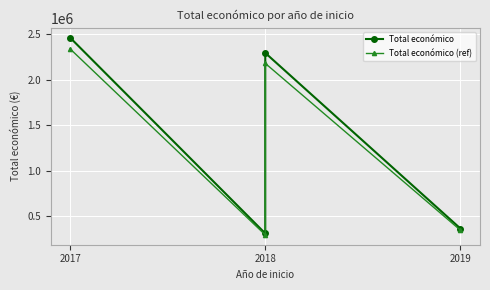

Is the value of Total económico at 2018 greater than the value of Total económico (ref) at 2017?

No